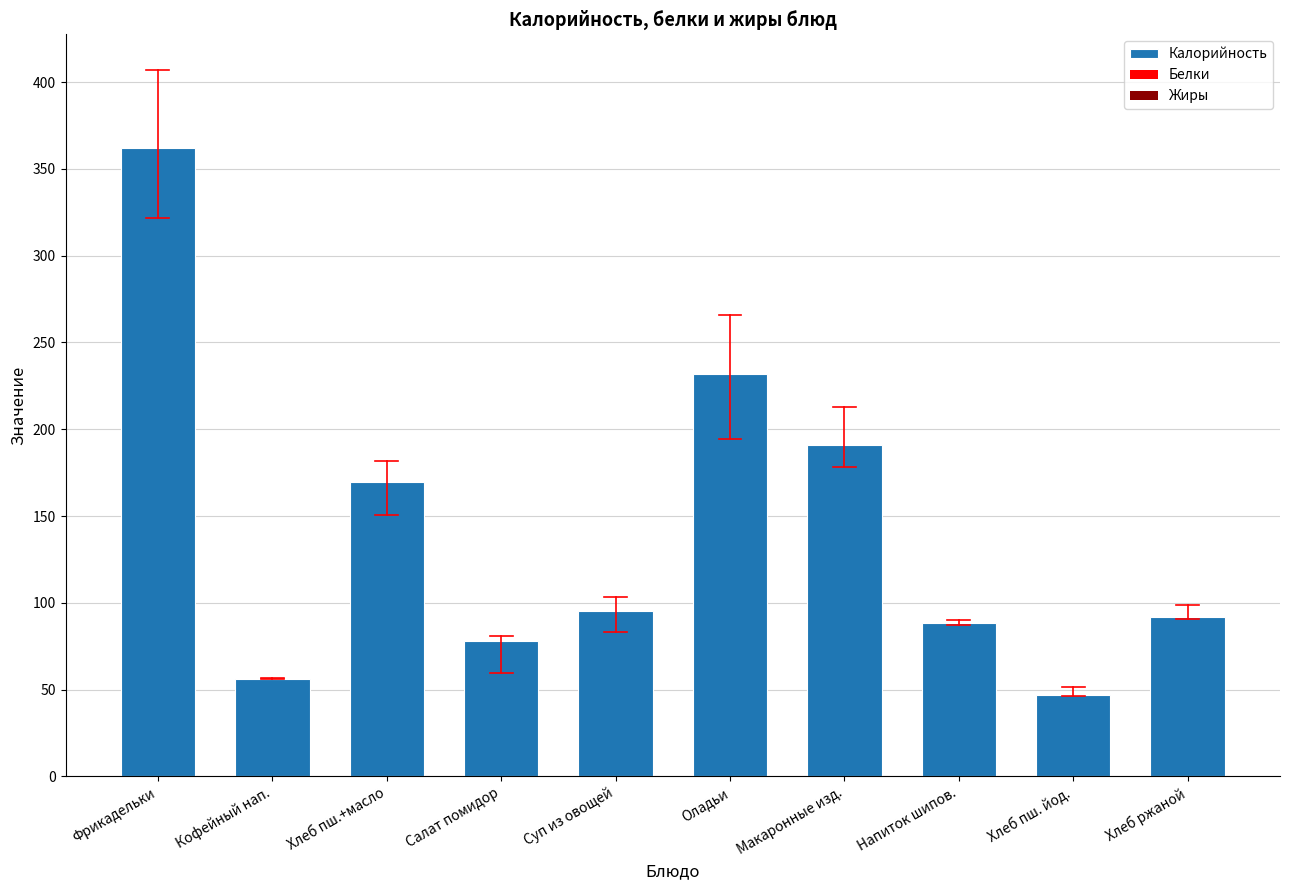

What is the maximum value shown in the chart?

361.8